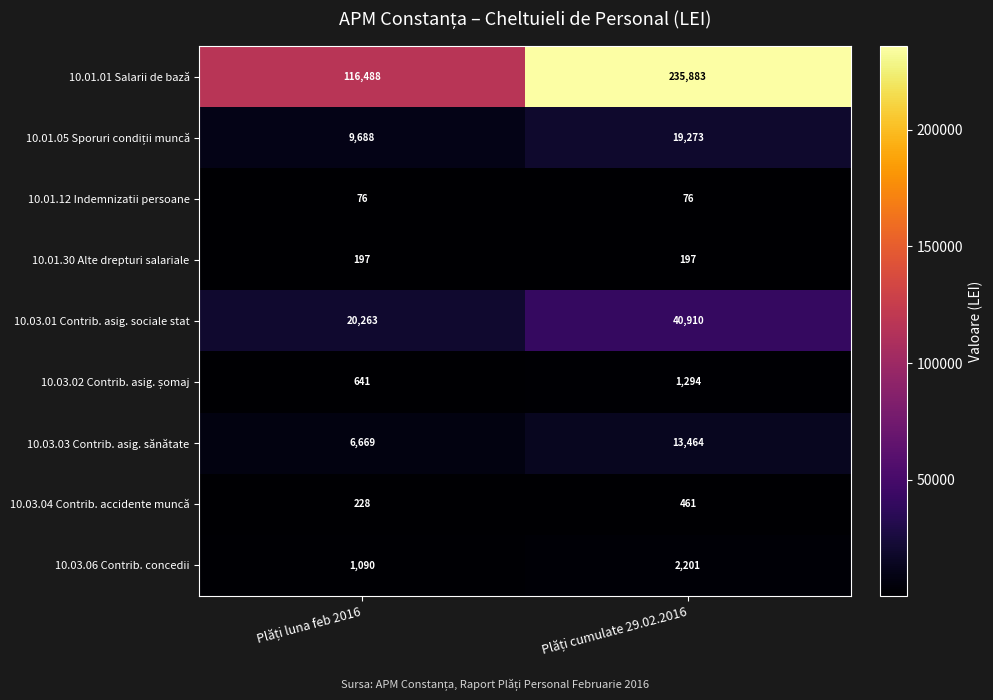

Which series has the largest total across all categories?

10.01.01 Salarii de bază